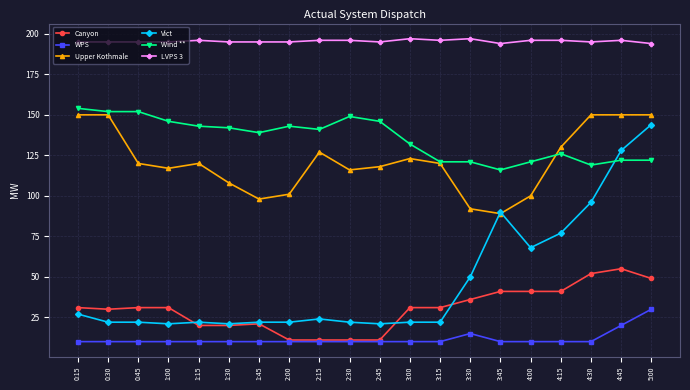

True or false: Canyon has a value of 41 at 4:15.

True